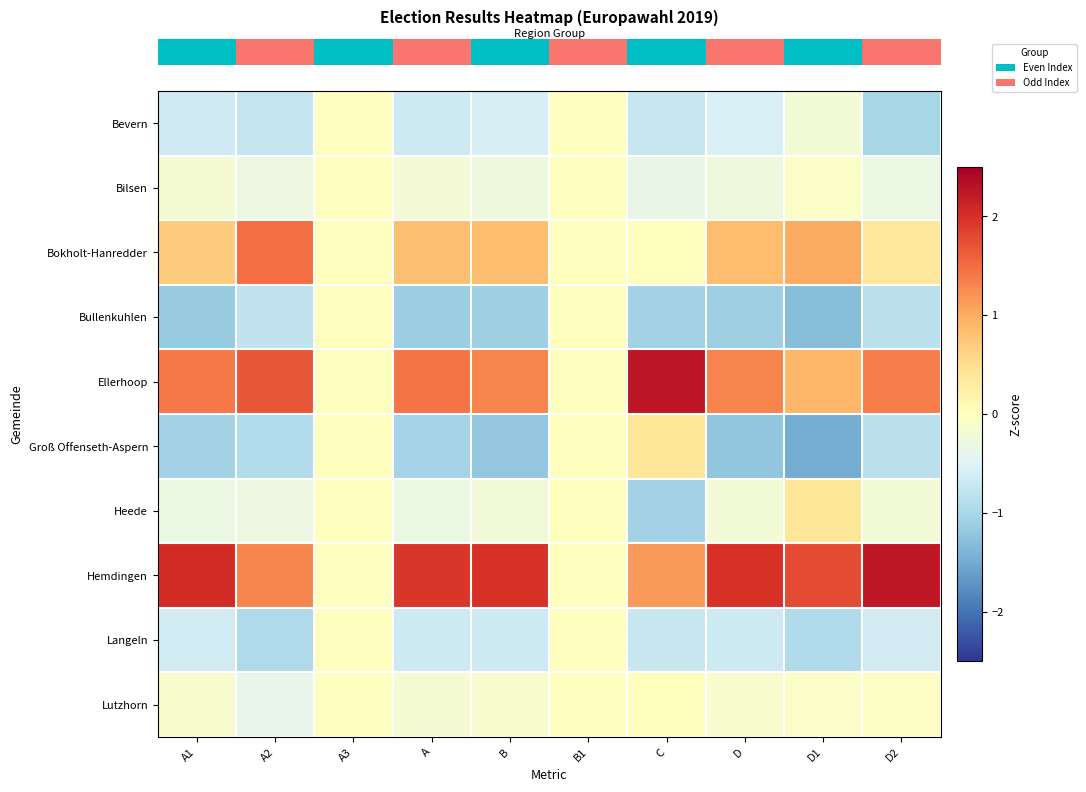

What is the spread (max minus min) of values at D2?

3.3